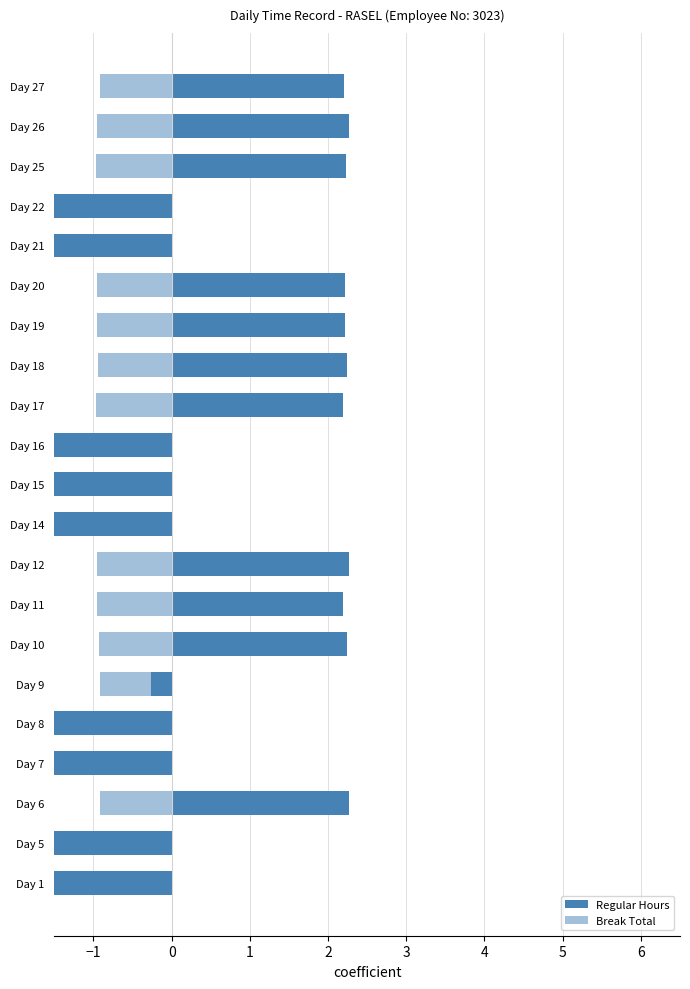

Reading right to left, extract all data points from this chart.

Regular Hours: 2.2	2.3	2.2	-2.7	-2.8	2.2	2.2	2.2	2.2	-2.8	-2.8	-2.7	2.3	2.2	2.2	-0.3	-2.8	-2.8	2.3	-2.2	-2.7
Break Total: -0.9	-0.9	-1.0	-1.0	-0.9	-0.9	-0.9	-0.9	-1.0	-0.9	-0.9	-1.0	-1.0	-1.0	-0.9	-0.9	-1.0	-0.9	-0.9	-0.9	-0.9